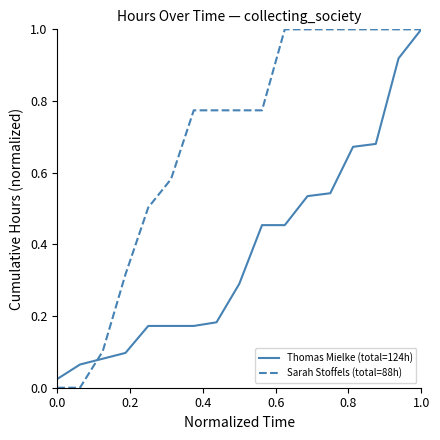

Which series has the largest range (max minus min)?

Sarah Stoffels (total=88h)